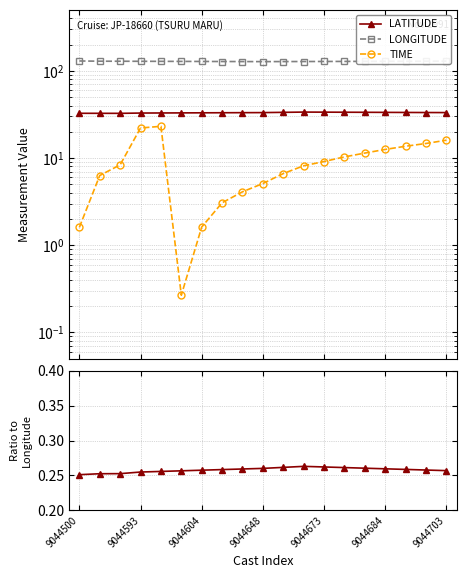

What is the spread (max minus min) of values at 9044593?

128.9